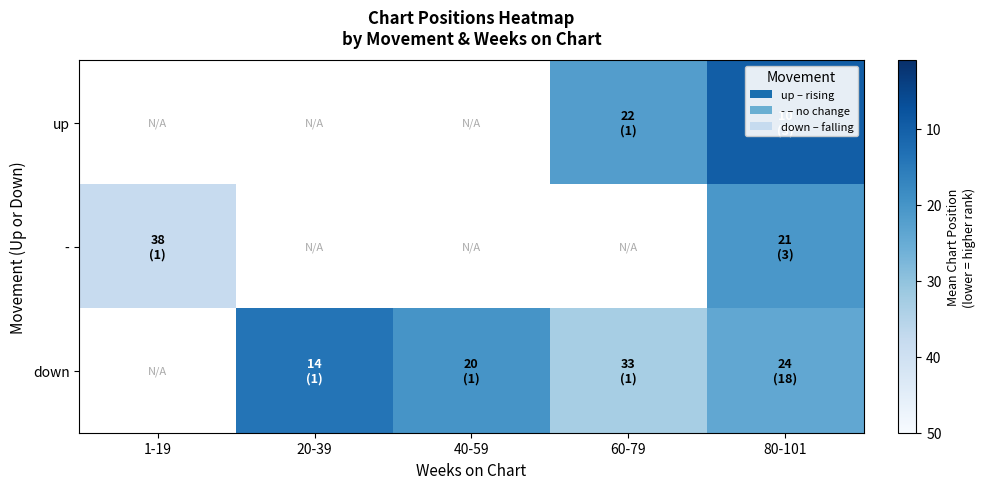

Which series changed the most between 20-39 and 80-101?

down